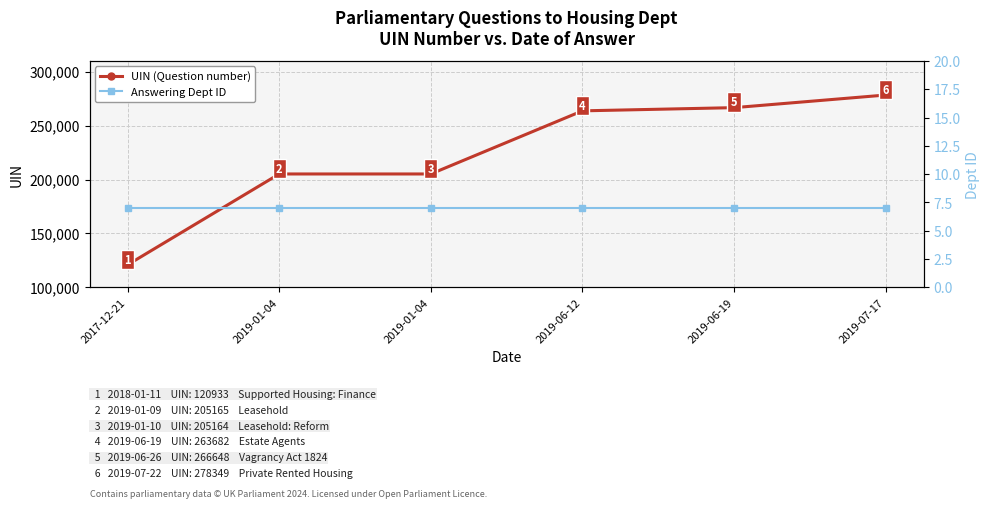

True or false: UIN (Question number) has more than 2 points higher than both neighbors.

False